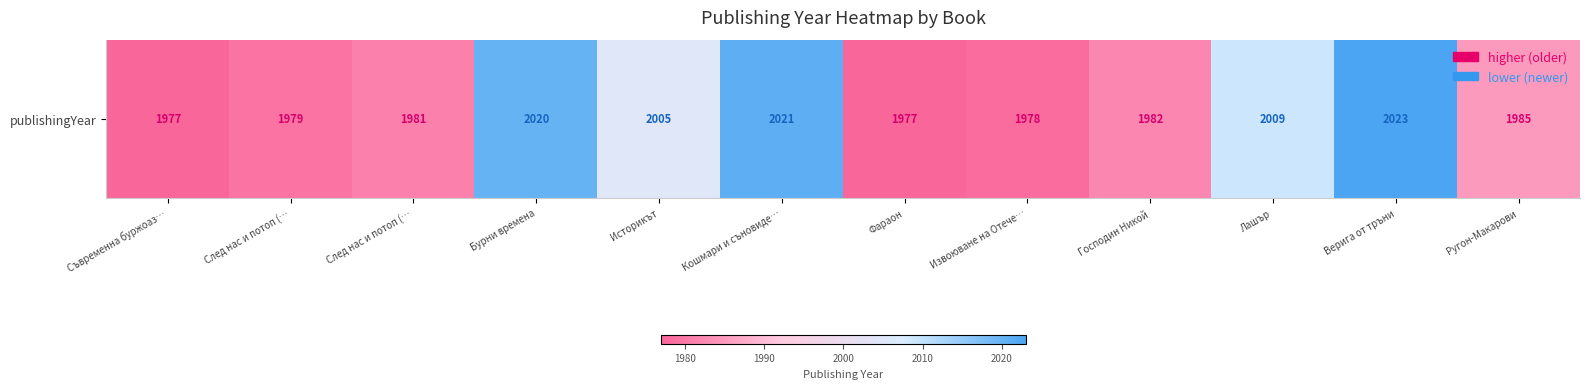

What is the difference between the maximum and minimum values?

46